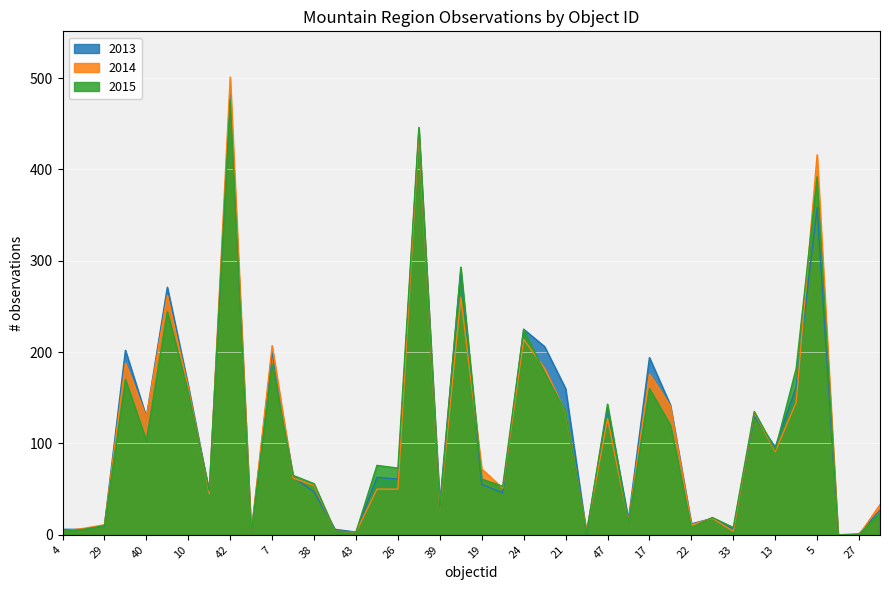

What are all the series names shown in the legend?

2013, 2014, 2015